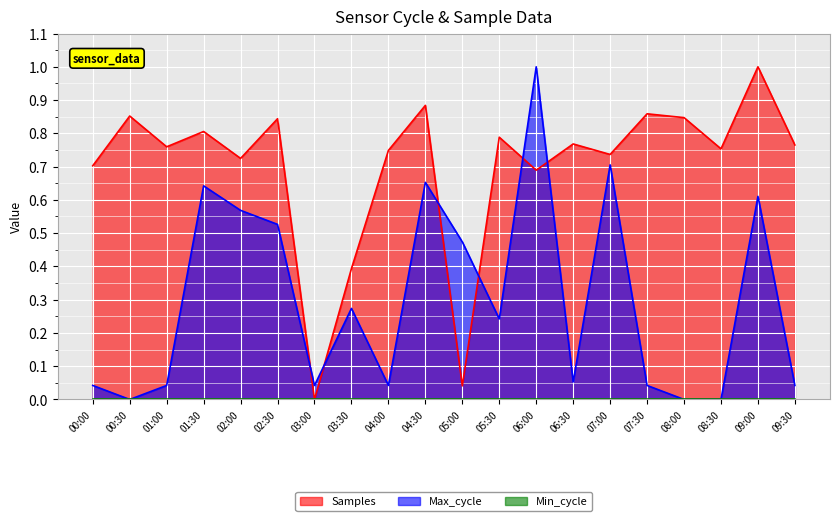

The value of Max_cycle at 09:00 is 1.0. True or false?

False